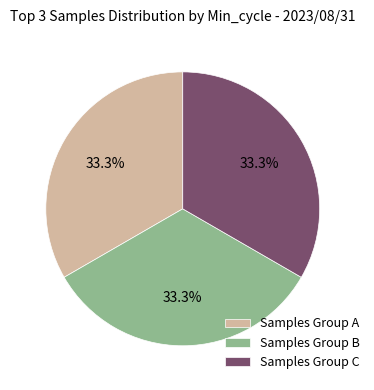

Approximately how many times larger is the value at Samples Group A compared to Samples Group C?

1.0